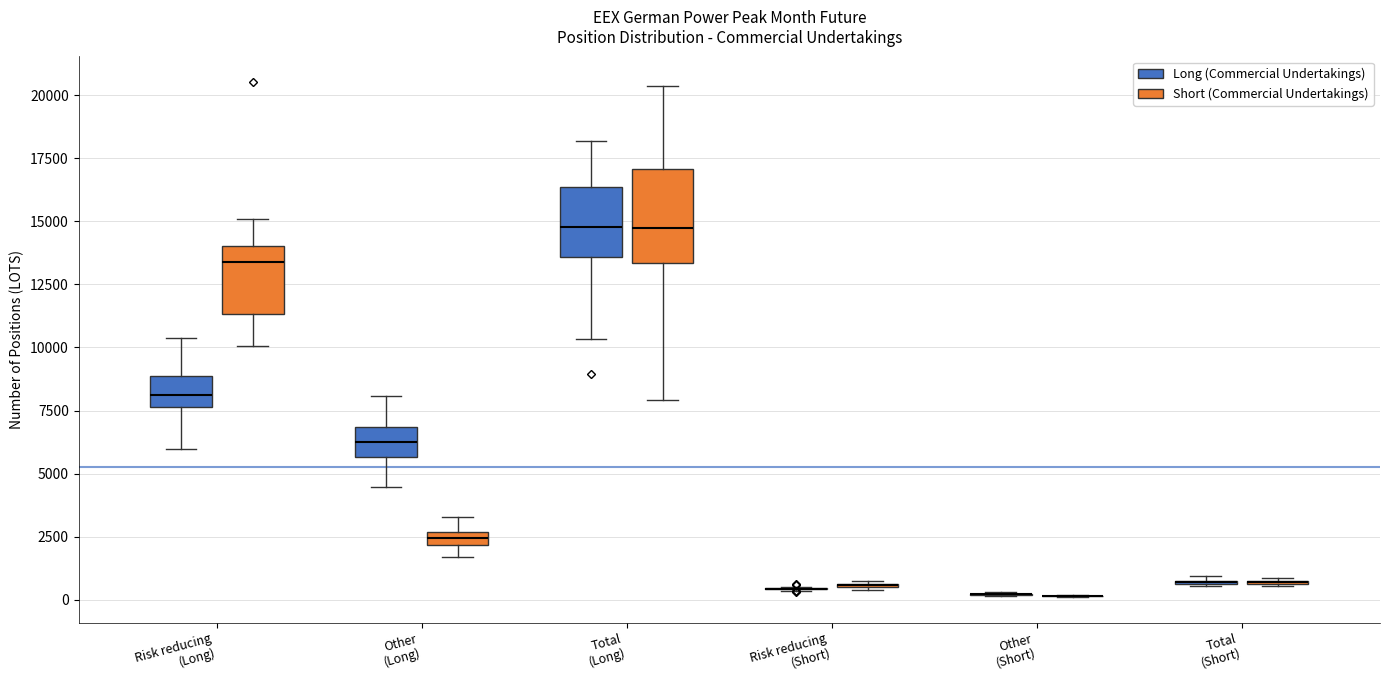

Where does the upper whisker of the box for Risk reducing (Long) (Short (Commercial Undertakings)) end on the y-axis? The values are not printed on the chart, so give them approximately, as read against the axis.

15000